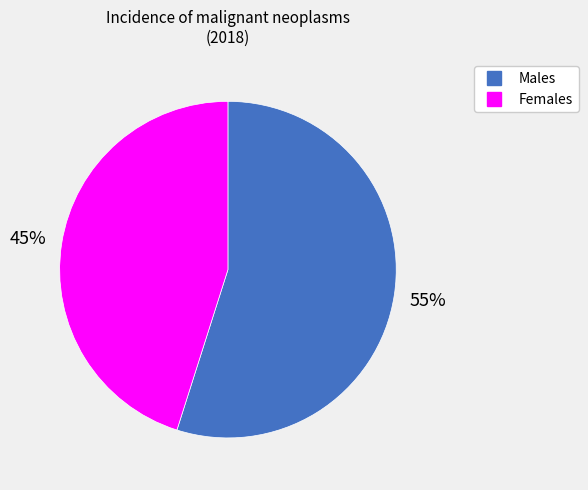

The Males slice represents 62% of the pie. True or false?

False